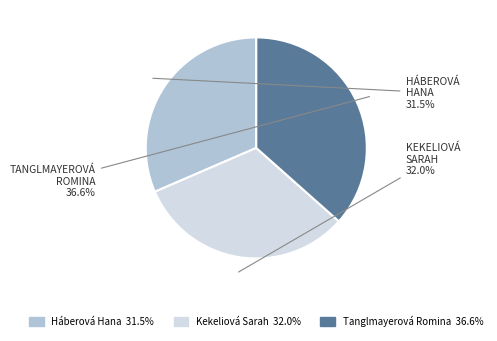

What is the largest slice in the pie chart?

Tanglmayerová Romina